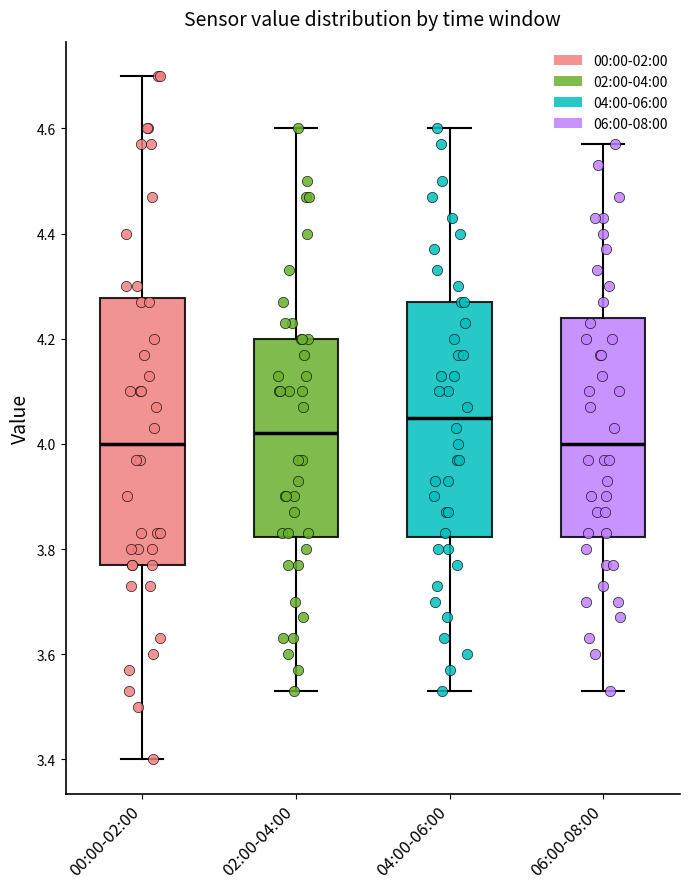

Which box's median line is the highest?

04:00-06:00